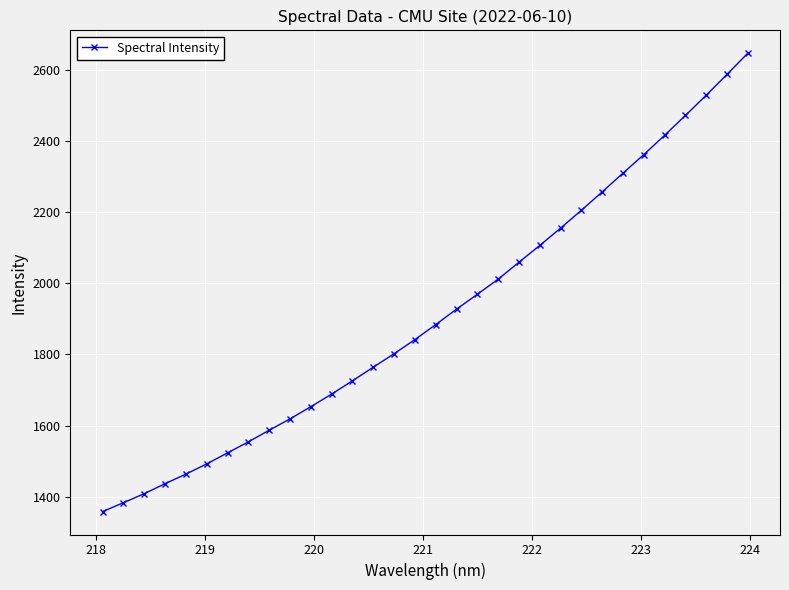

What is the greatest value displayed?

2645.8